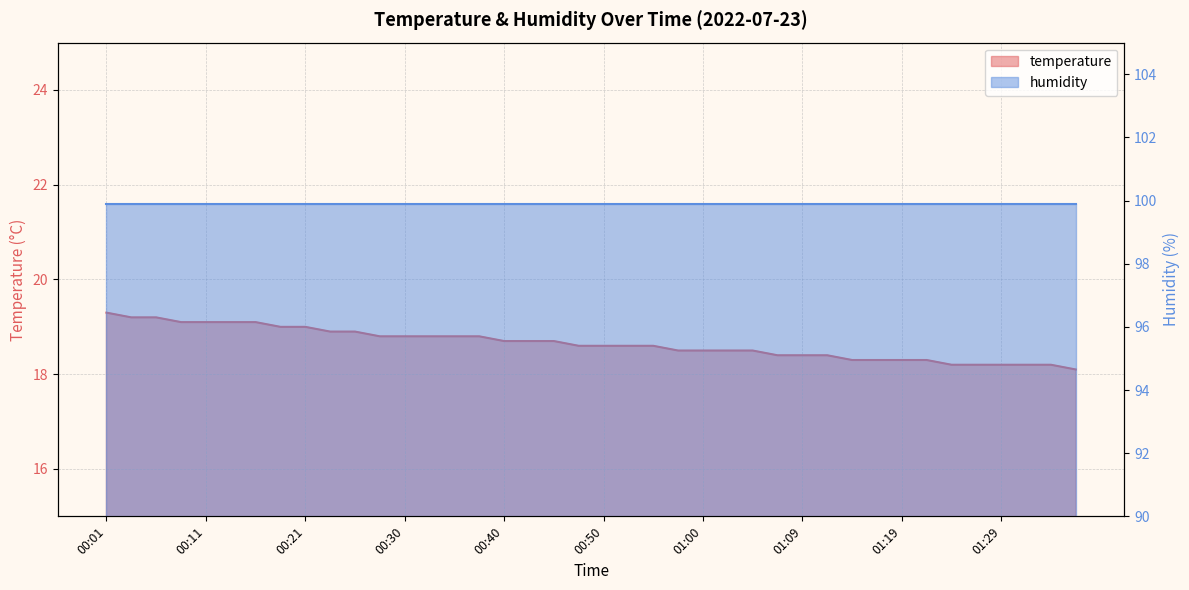

What is the value of the 9th point from the left?

19.0